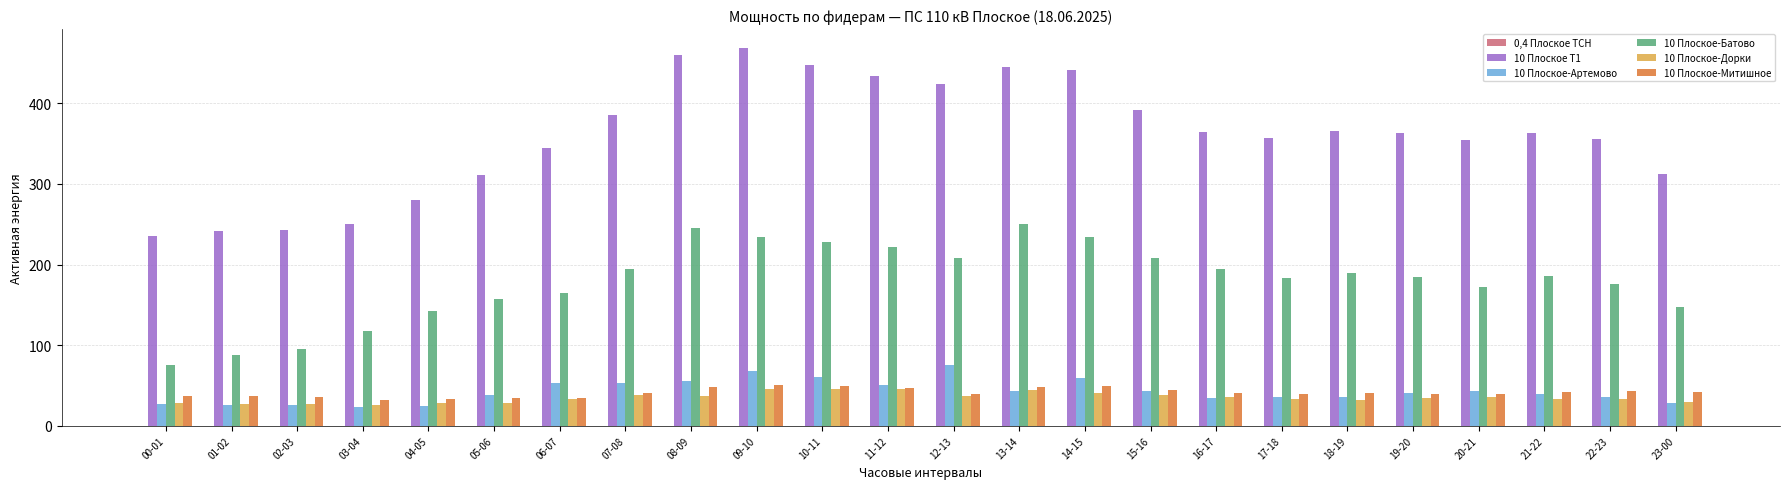

Is the value of 10 Плоское-Митишное at 18-19 greater than the value of 10 Плоское-Артемово at 08-09?

No